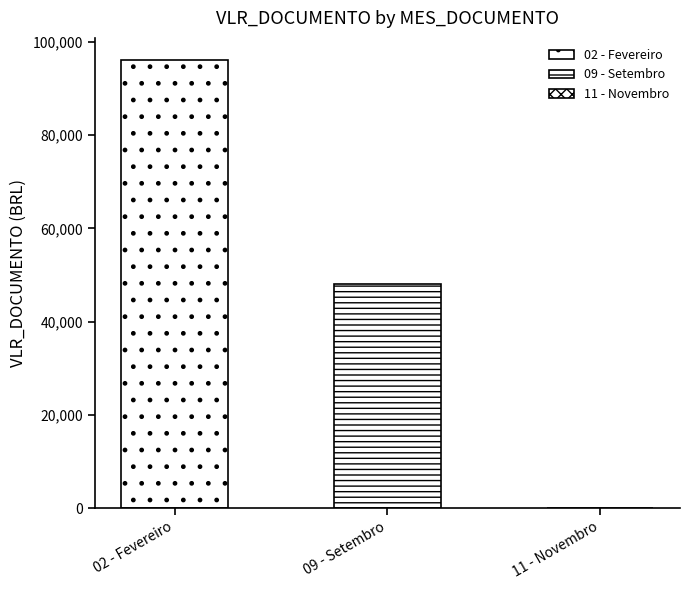

Does the chart contain any negative values?

No